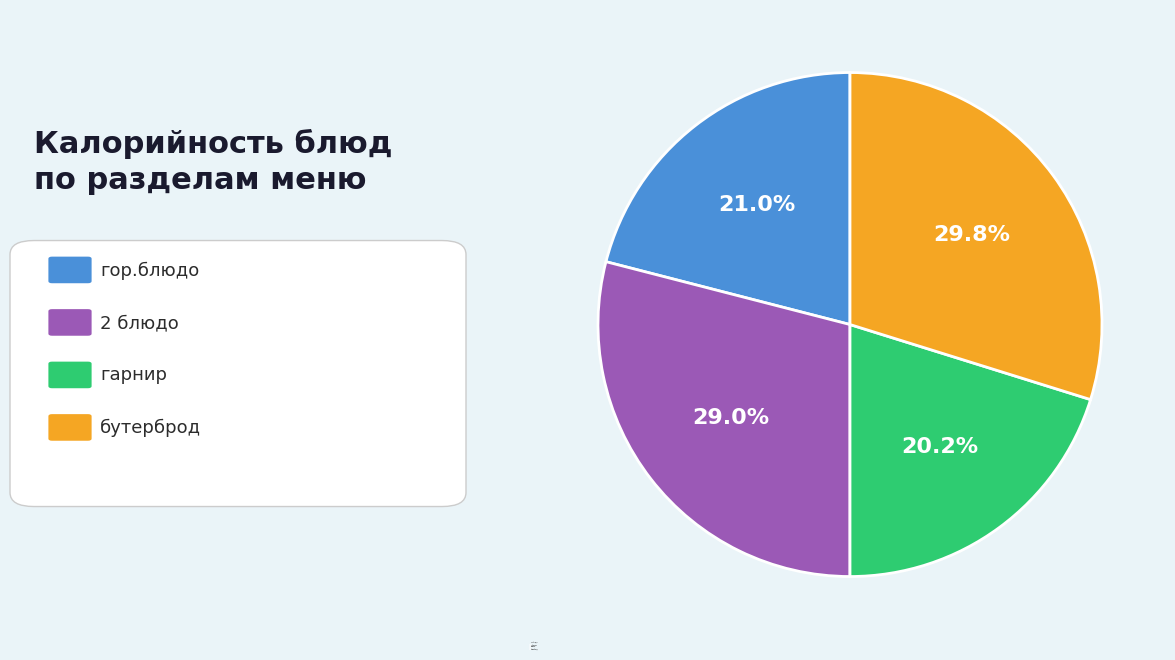

Rank the categories by value from highest to lowest.

бутерброд, 2 блюдо, гор.блюдо, гарнир